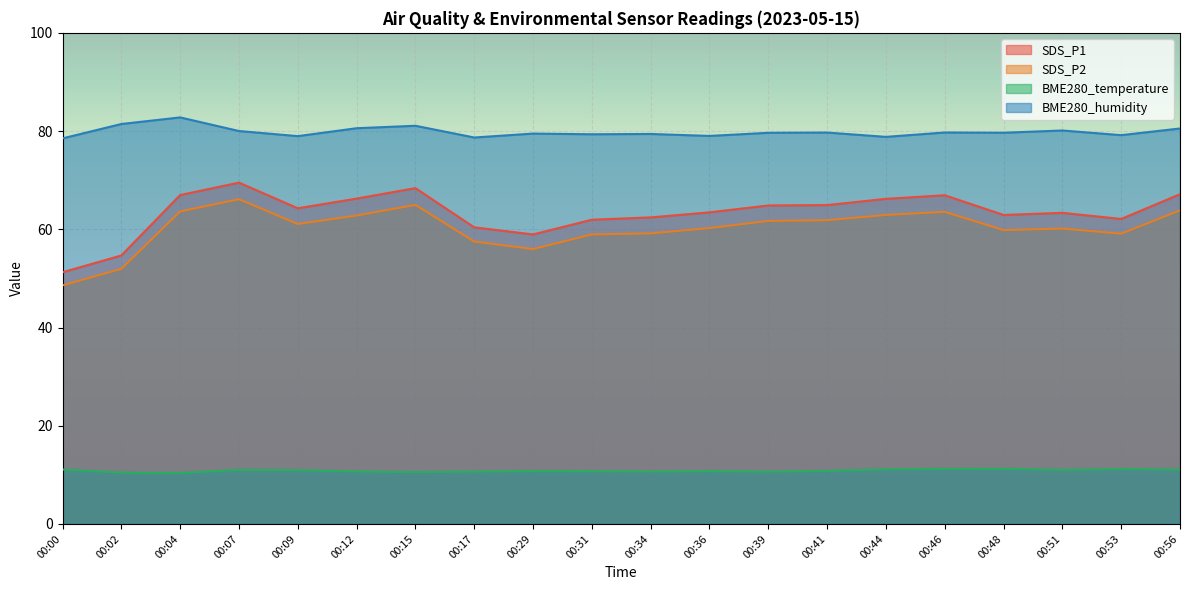

Reading left to right, extract all data points from this chart.

SDS_P1: 00:00=51.2	00:02=54.7	00:04=67.0	00:07=69.5	00:09=64.3	00:12=66.2	00:15=68.4	00:17=60.4	00:29=59.0	00:31=62.0	00:34=62.4	00:36=63.5	00:39=64.8	00:41=64.9	00:44=66.2	00:46=66.9	00:48=62.9	00:51=63.4	00:53=62.1	00:56=67.2
SDS_P2: 00:00=48.6	00:02=52.0	00:04=63.6	00:07=66.1	00:09=61.1	00:12=62.8	00:15=65.0	00:17=57.5	00:29=56.0	00:31=59.0	00:34=59.2	00:36=60.2	00:39=61.7	00:41=61.9	00:44=62.9	00:46=63.5	00:48=59.8	00:51=60.1	00:53=59.1	00:56=63.9
BME280_temperature: 00:00=11.1	00:02=10.4	00:04=10.4	00:07=11.0	00:09=10.9	00:12=10.7	00:15=10.6	00:17=10.7	00:29=10.8	00:31=10.7	00:34=10.7	00:36=10.8	00:39=10.7	00:41=10.8	00:44=11.1	00:46=11.2	00:48=11.2	00:51=11.0	00:53=11.2	00:56=11.1
BME280_humidity: 00:00=78.5	00:02=81.4	00:04=82.8	00:07=80.0	00:09=79.0	00:12=80.6	00:15=81.1	00:17=78.7	00:29=79.5	00:31=79.3	00:34=79.4	00:36=79.0	00:39=79.7	00:41=79.7	00:44=78.8	00:46=79.7	00:48=79.7	00:51=80.1	00:53=79.2	00:56=80.5